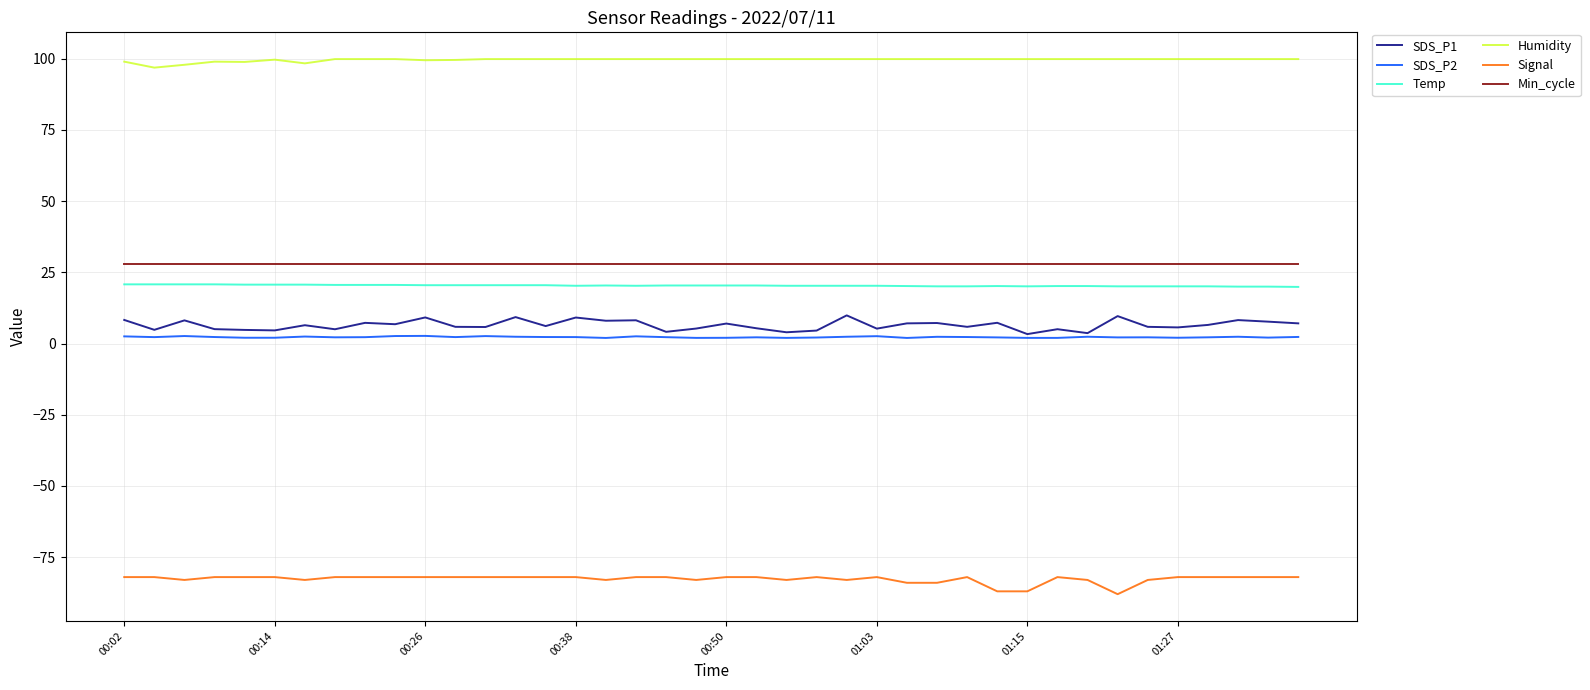

True or false: Signal and Min_cycle cross at least once.

False